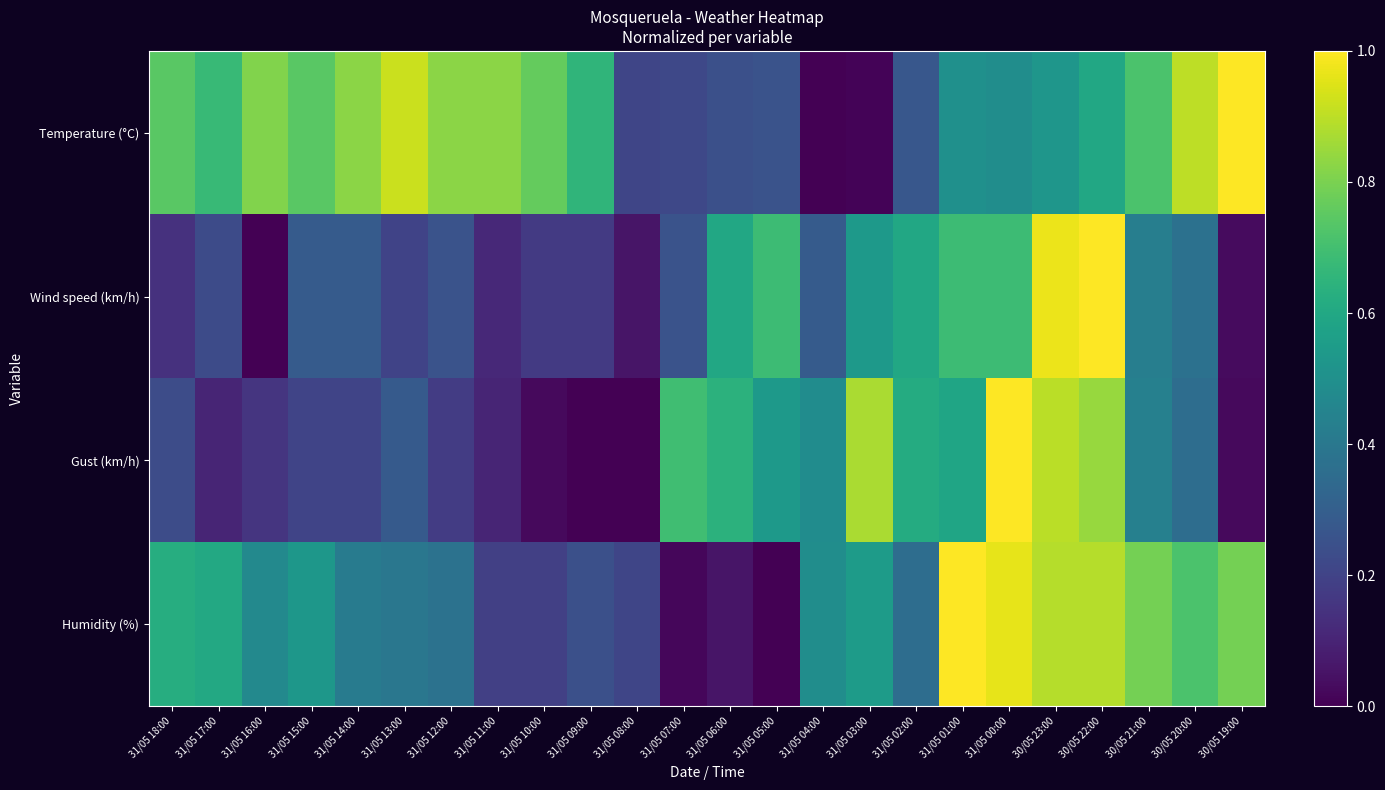

Reading left to right, extract all data points from this chart.

Temperature (°C): 31/05 18:00=0.7	31/05 17:00=0.7	31/05 16:00=0.8	31/05 15:00=0.7	31/05 14:00=0.8	31/05 13:00=0.9	31/05 12:00=0.8	31/05 11:00=0.8	31/05 10:00=0.8	31/05 09:00=0.7	31/05 08:00=0.2	31/05 07:00=0.2	31/05 06:00=0.2	31/05 05:00=0.3	31/05 04:00=0.0	31/05 03:00=0.0	31/05 02:00=0.3	31/05 01:00=0.5	31/05 00:00=0.5	30/05 23:00=0.5	30/05 22:00=0.6	30/05 21:00=0.7	30/05 20:00=0.9	30/05 19:00=1.0
Wind speed (km/h): 31/05 18:00=0.1	31/05 17:00=0.2	31/05 16:00=0.0	31/05 15:00=0.3	31/05 14:00=0.3	31/05 13:00=0.2	31/05 12:00=0.3	31/05 11:00=0.1	31/05 10:00=0.2	31/05 09:00=0.2	31/05 08:00=0.1	31/05 07:00=0.3	31/05 06:00=0.6	31/05 05:00=0.7	31/05 04:00=0.3	31/05 03:00=0.5	31/05 02:00=0.6	31/05 01:00=0.7	31/05 00:00=0.7	30/05 23:00=1.0	30/05 22:00=1.0	30/05 21:00=0.4	30/05 20:00=0.4	30/05 19:00=0.0
Gust (km/h): 31/05 18:00=0.2	31/05 17:00=0.1	31/05 16:00=0.2	31/05 15:00=0.2	31/05 14:00=0.2	31/05 13:00=0.3	31/05 12:00=0.2	31/05 11:00=0.1	31/05 10:00=0.0	31/05 09:00=0.0	31/05 08:00=0.0	31/05 07:00=0.7	31/05 06:00=0.6	31/05 05:00=0.5	31/05 04:00=0.5	31/05 03:00=0.9	31/05 02:00=0.6	31/05 01:00=0.6	31/05 00:00=1.0	30/05 23:00=0.9	30/05 22:00=0.8	30/05 21:00=0.4	30/05 20:00=0.4	30/05 19:00=0.0
Humidity (%): 31/05 18:00=0.6	31/05 17:00=0.6	31/05 16:00=0.5	31/05 15:00=0.5	31/05 14:00=0.4	31/05 13:00=0.4	31/05 12:00=0.4	31/05 11:00=0.2	31/05 10:00=0.2	31/05 09:00=0.2	31/05 08:00=0.2	31/05 07:00=0.0	31/05 06:00=0.1	31/05 05:00=0.0	31/05 04:00=0.5	31/05 03:00=0.5	31/05 02:00=0.4	31/05 01:00=1.0	31/05 00:00=1.0	30/05 23:00=0.9	30/05 22:00=0.9	30/05 21:00=0.8	30/05 20:00=0.7	30/05 19:00=0.8